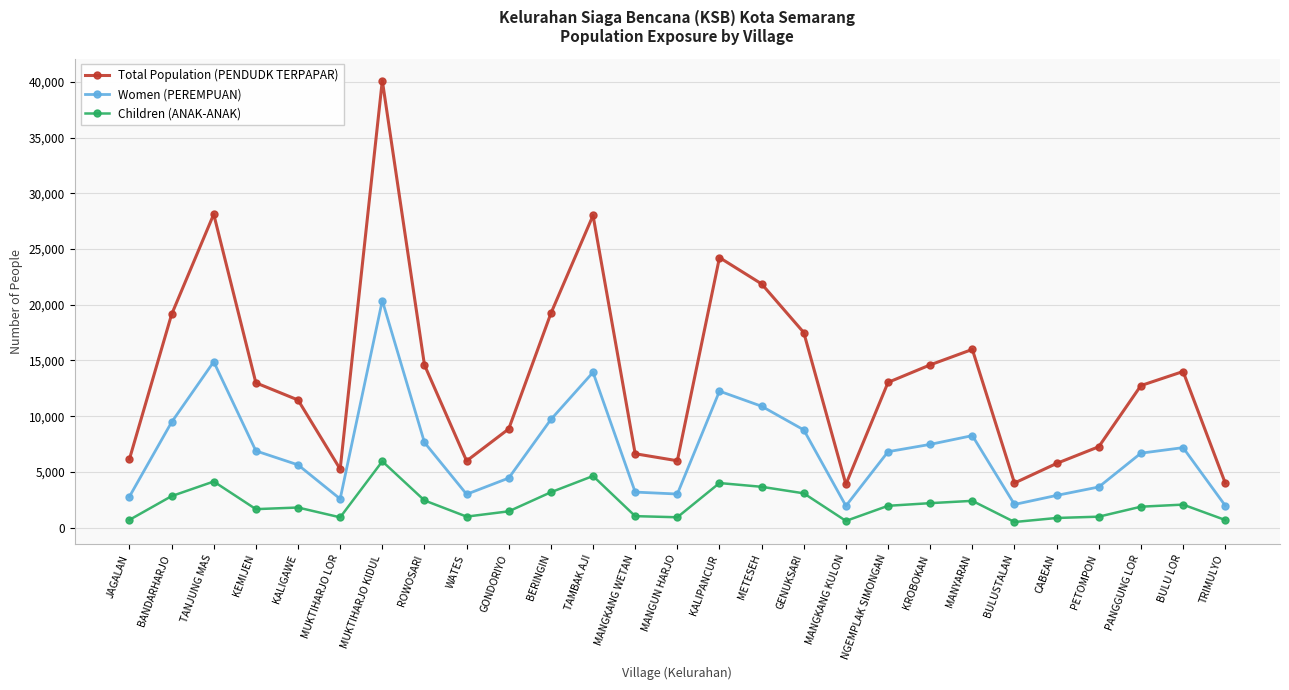

The value of Total Population (PENDUDK TERPAPAR) at MUKTIHARJO KIDUL is 40115. True or false?

True